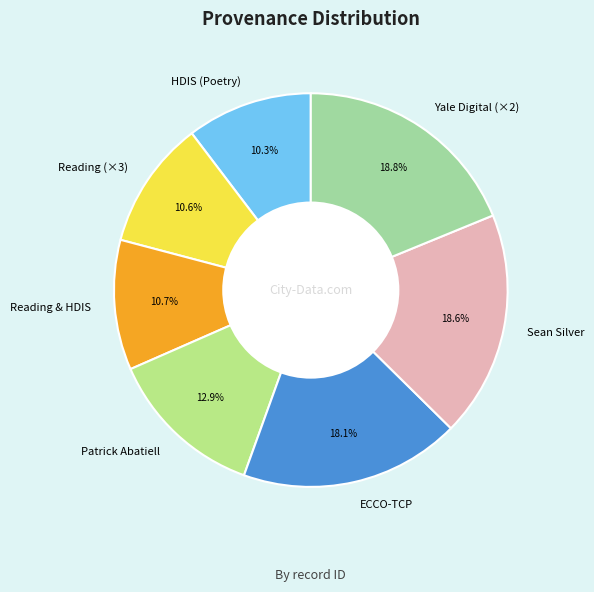

How many segments does this pie chart have?

7